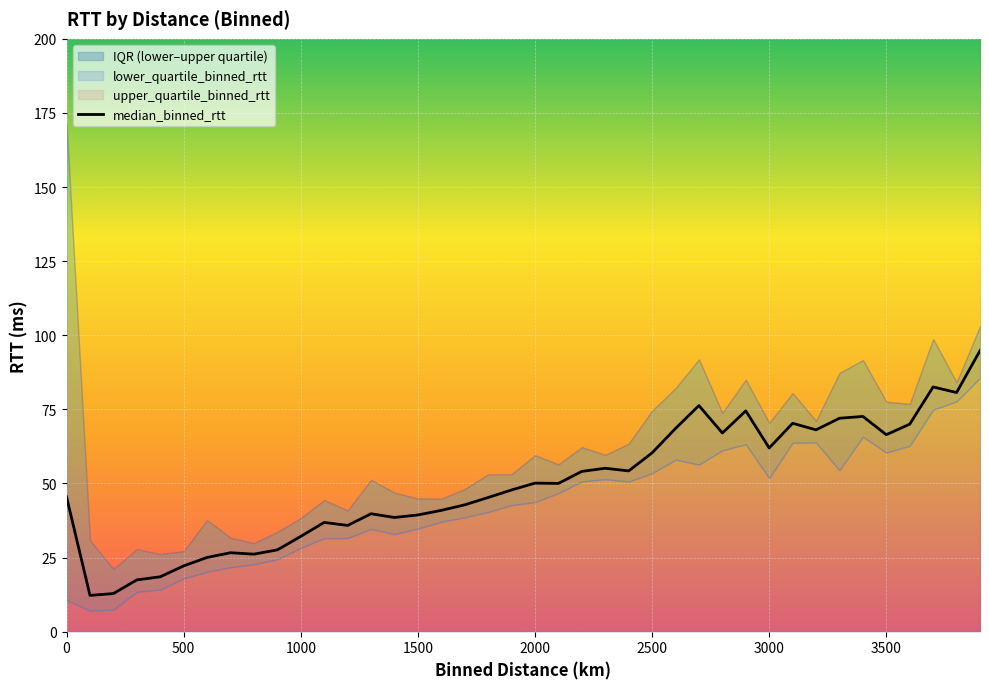

The value of lower_quartile_binned_rtt at 600.0 is 31.7. True or false?

False